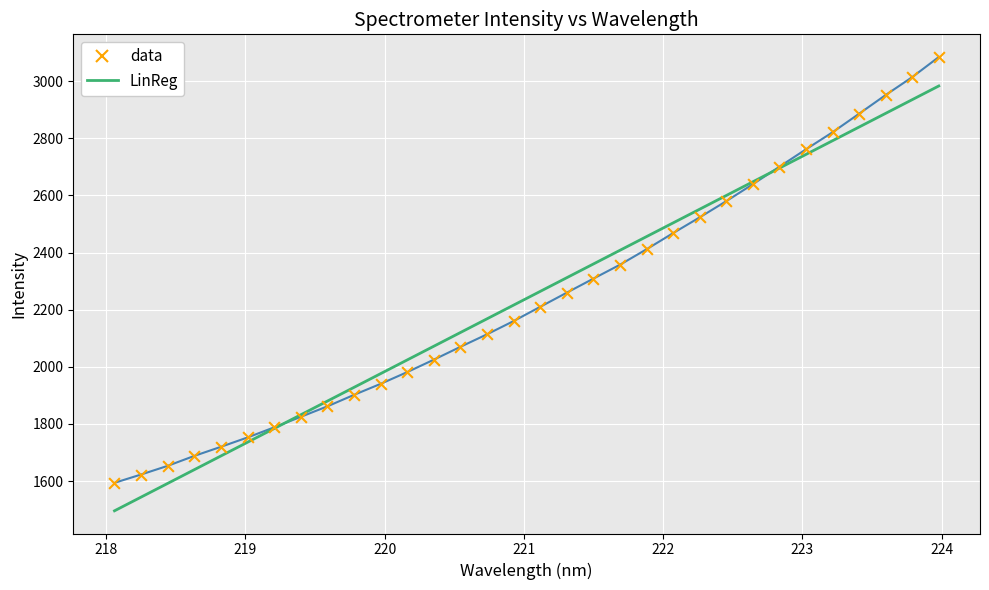

Which series has the largest range (max minus min)?

data